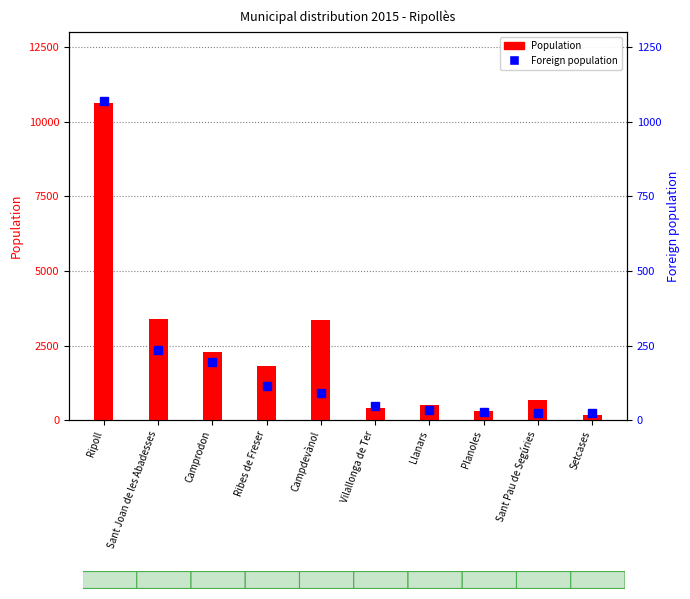

What is the label of the 7th bar from the left?

Llanars